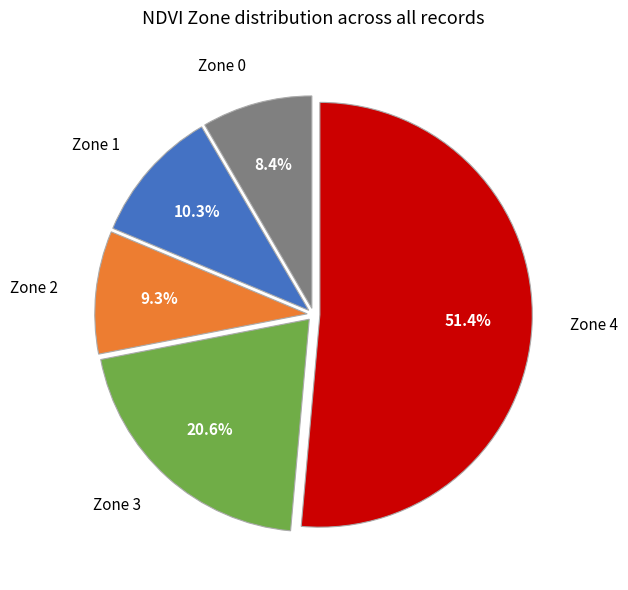

How many slices are in this pie chart?

5